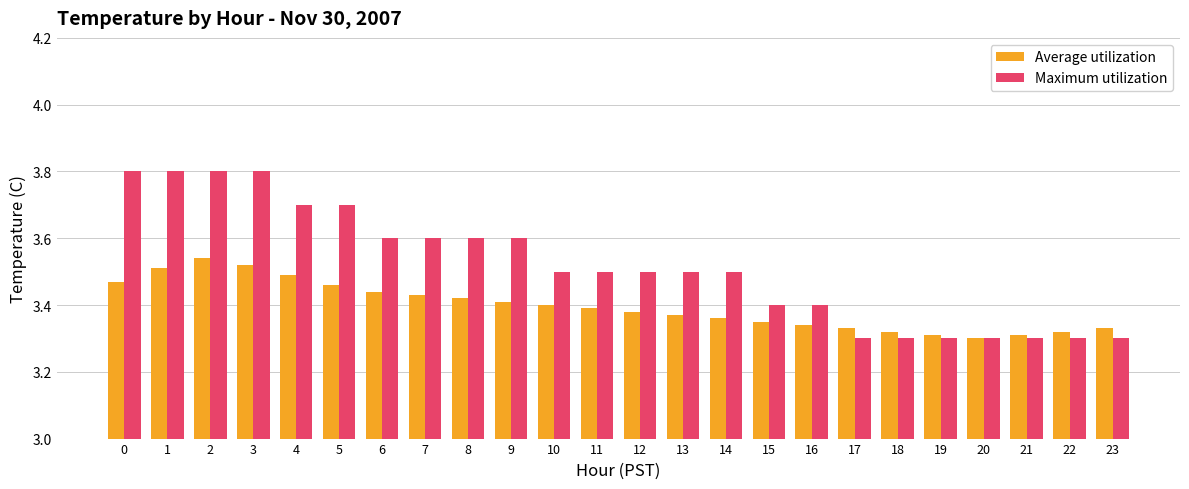

Which series has the widest spread of values?

Maximum utilization